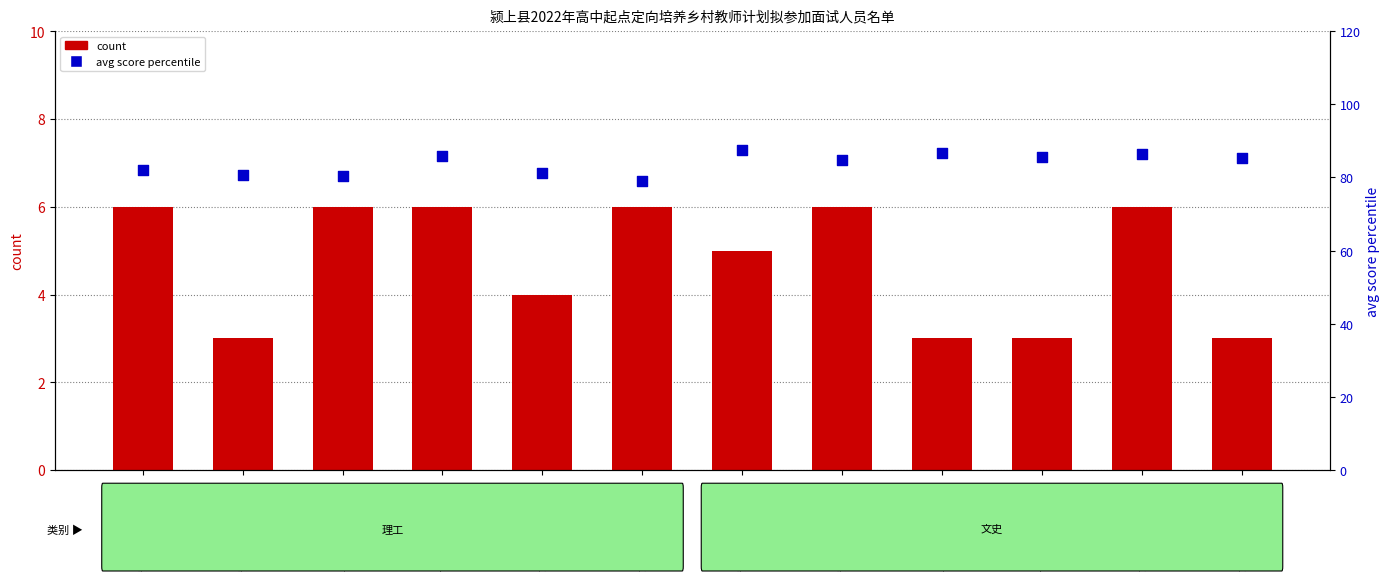

Which series reaches the maximum Y coordinate?

avg score percentile